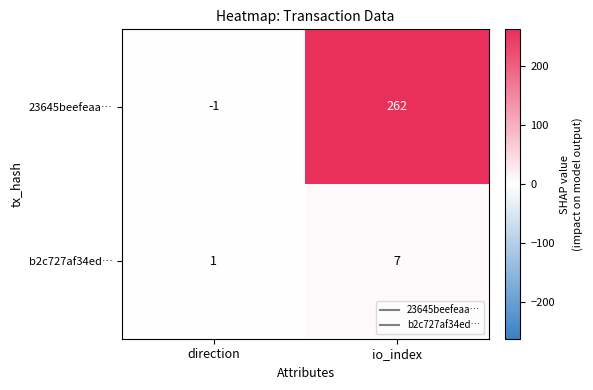

How many values in 23645beefeaa… are above zero?

1